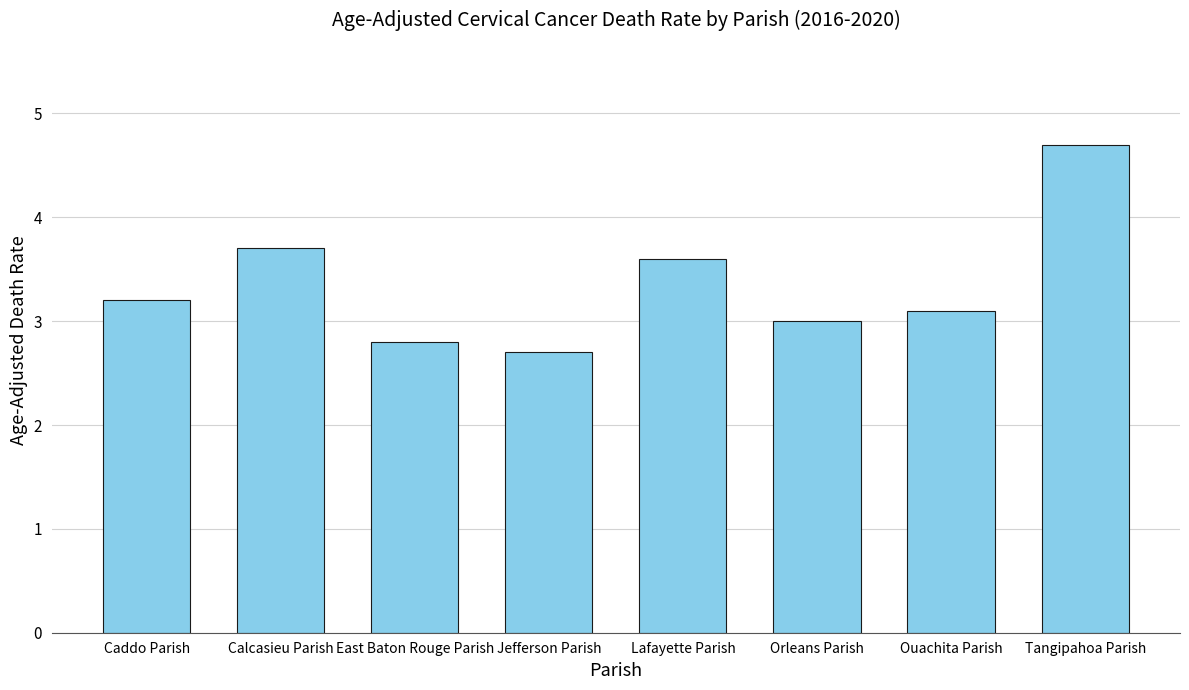

Are the bars horizontal?

No